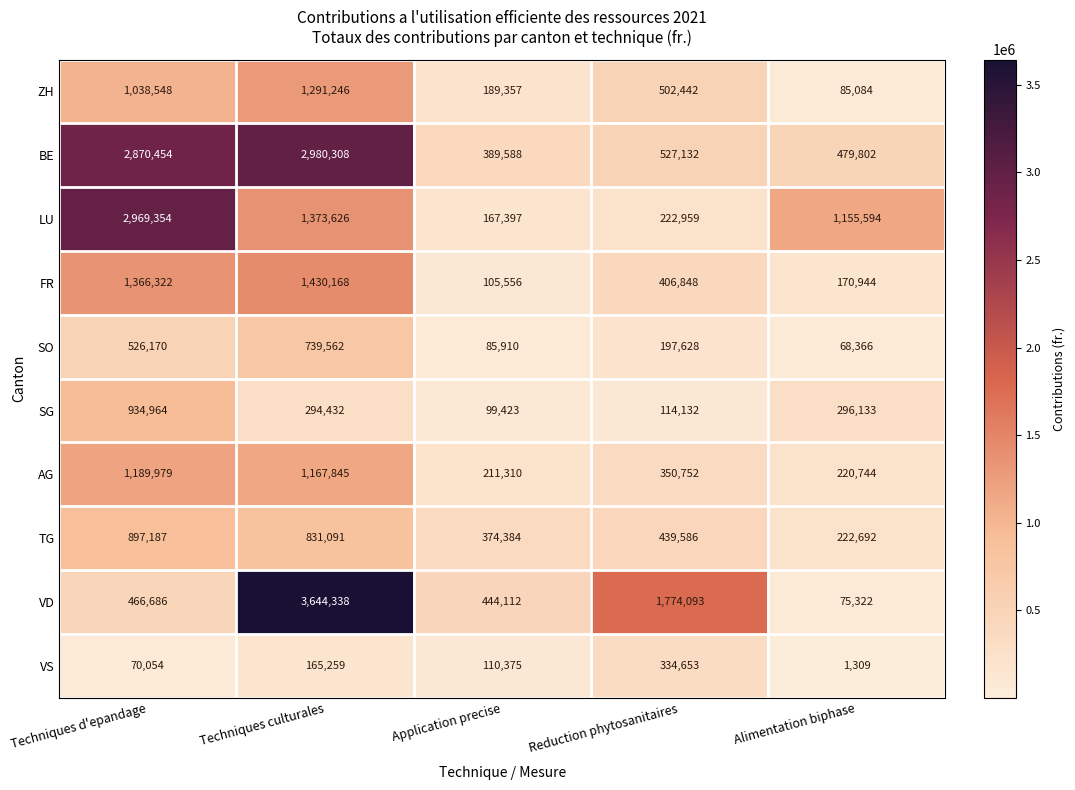

The value of AG at Techniques d'epandage is 1189979. True or false?

True